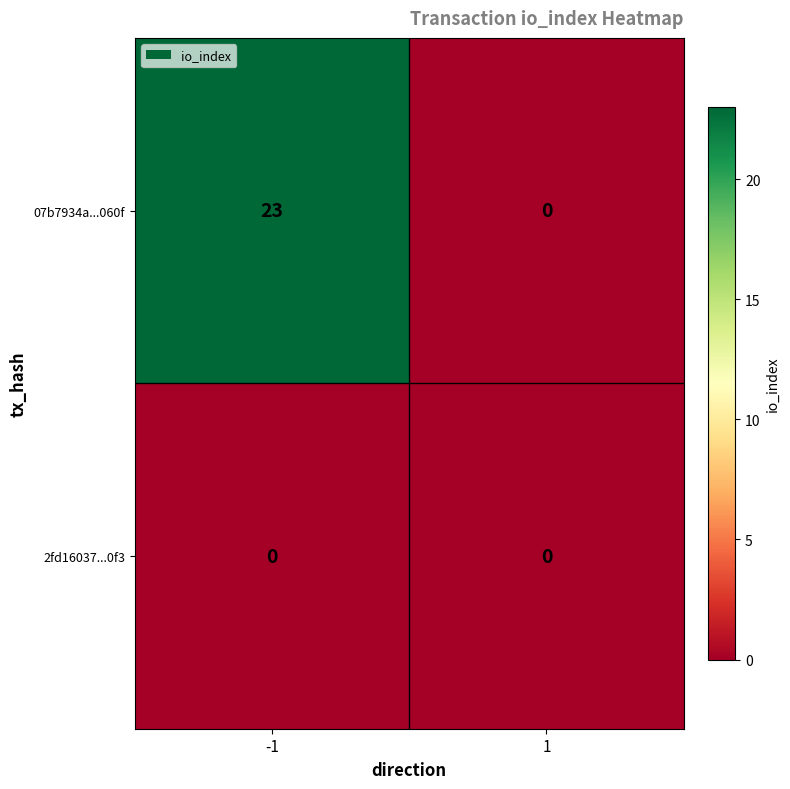

Reading left to right, transcribe all the data shown in this chart.

07b7934a...060f: -1=23	1=0
2fd16037...0f3: -1=0	1=0